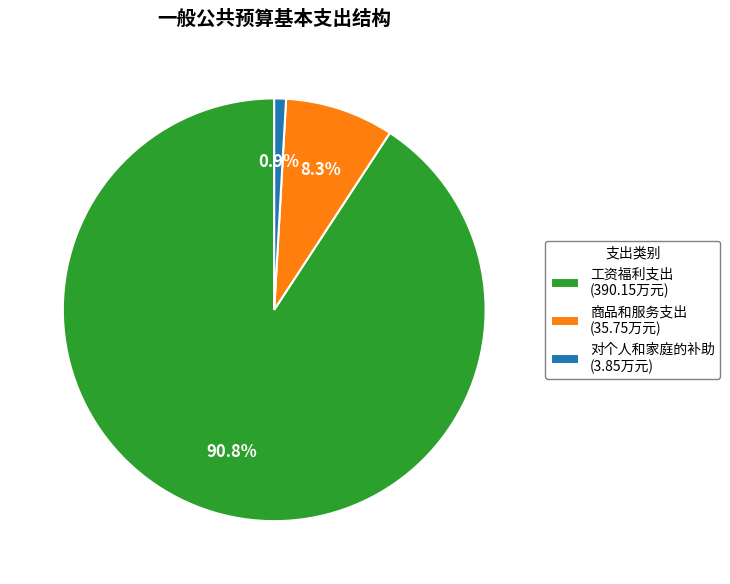

How many slices are in this pie chart?

3